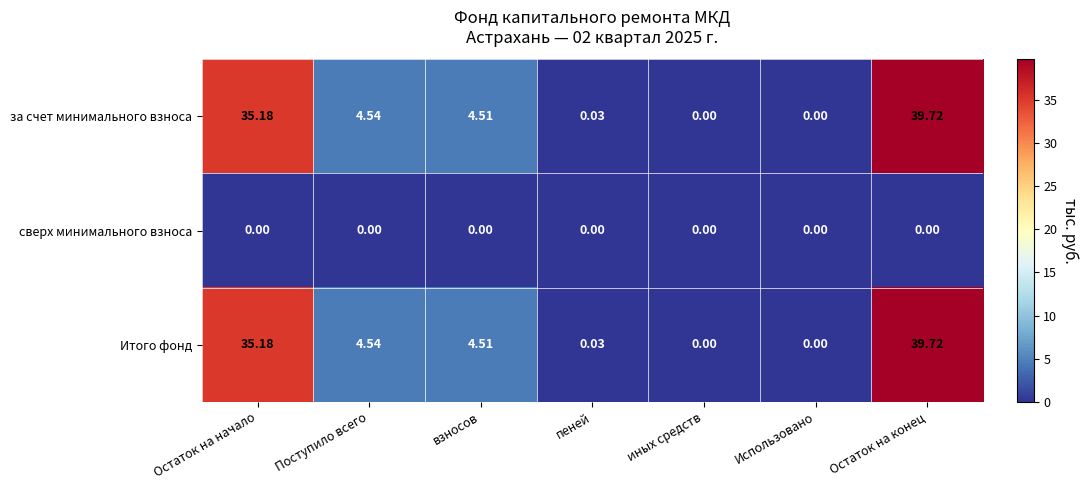

At which category is the sum across all series the highest?

Остаток на конец